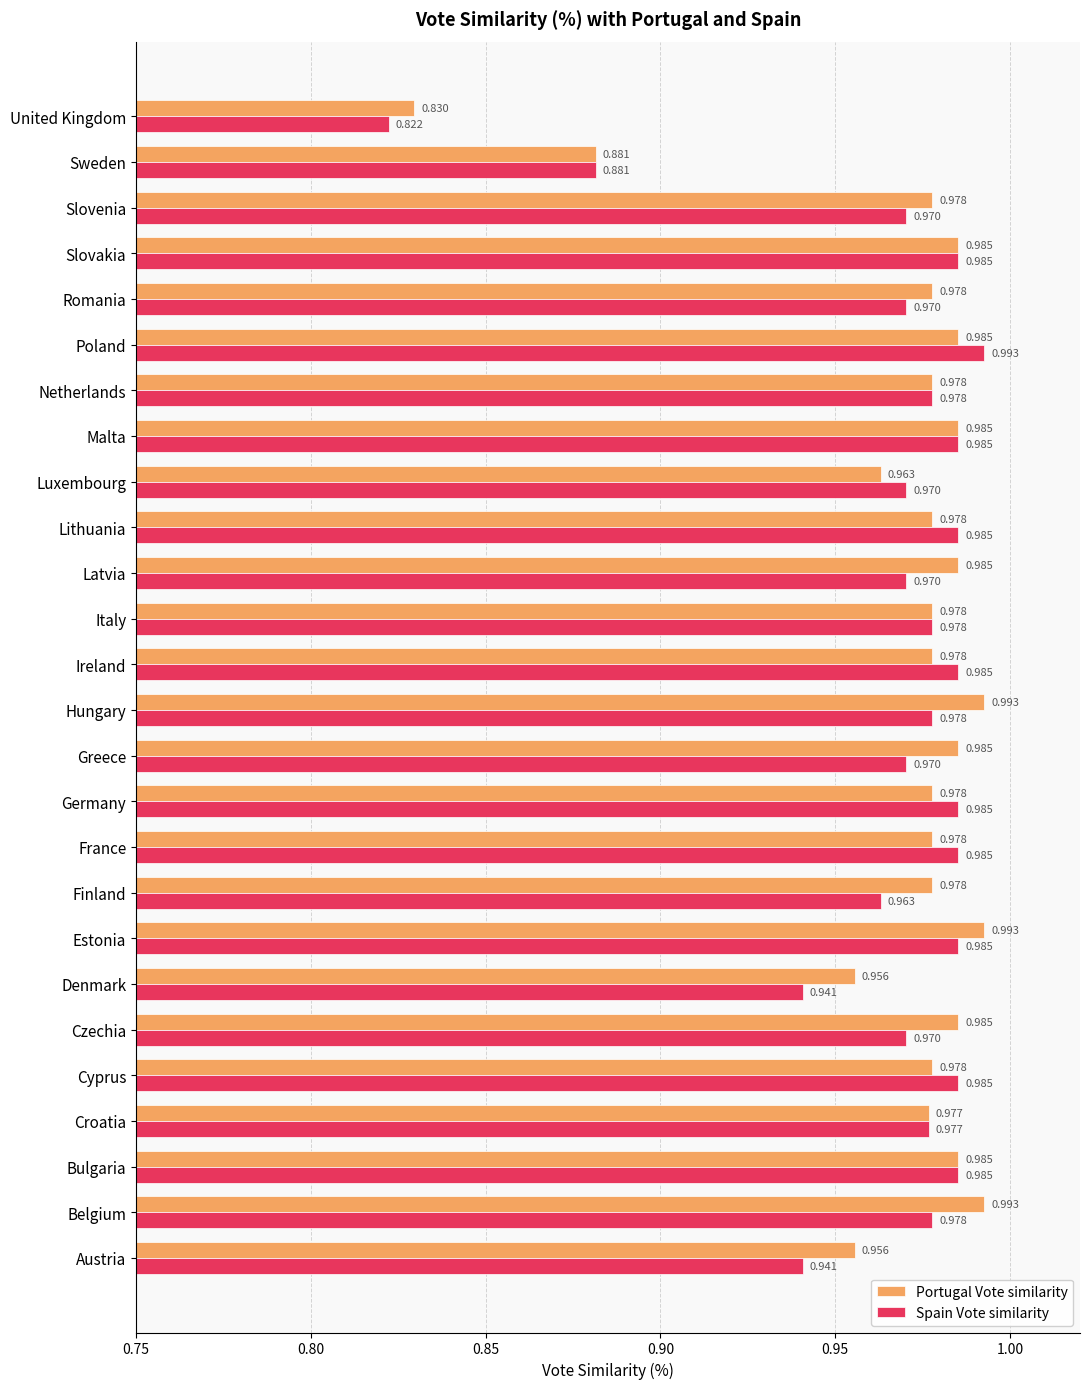

Which series has the widest spread of values?

Spain Vote similarity